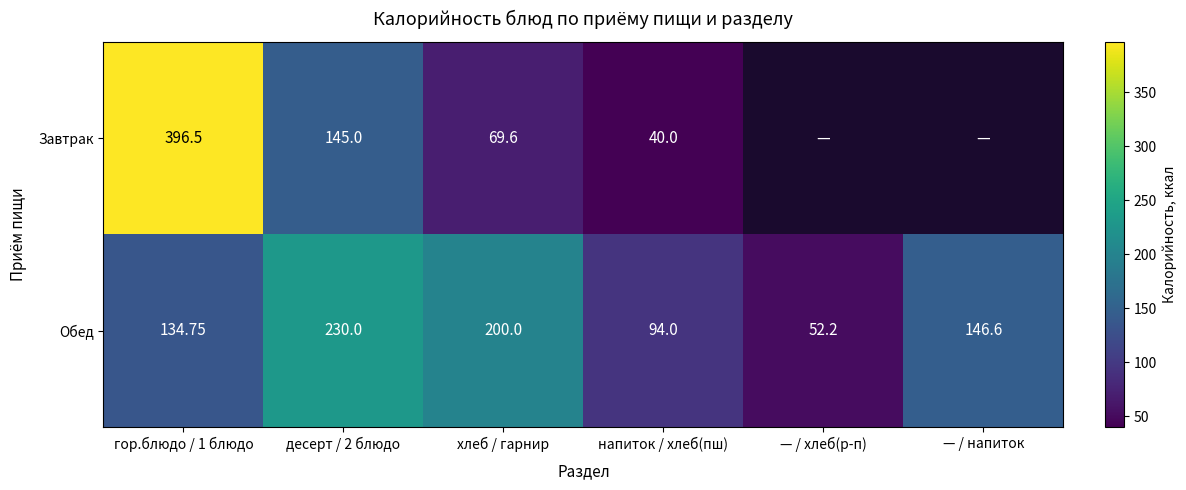

How many data points in Обед are less than 146?

3